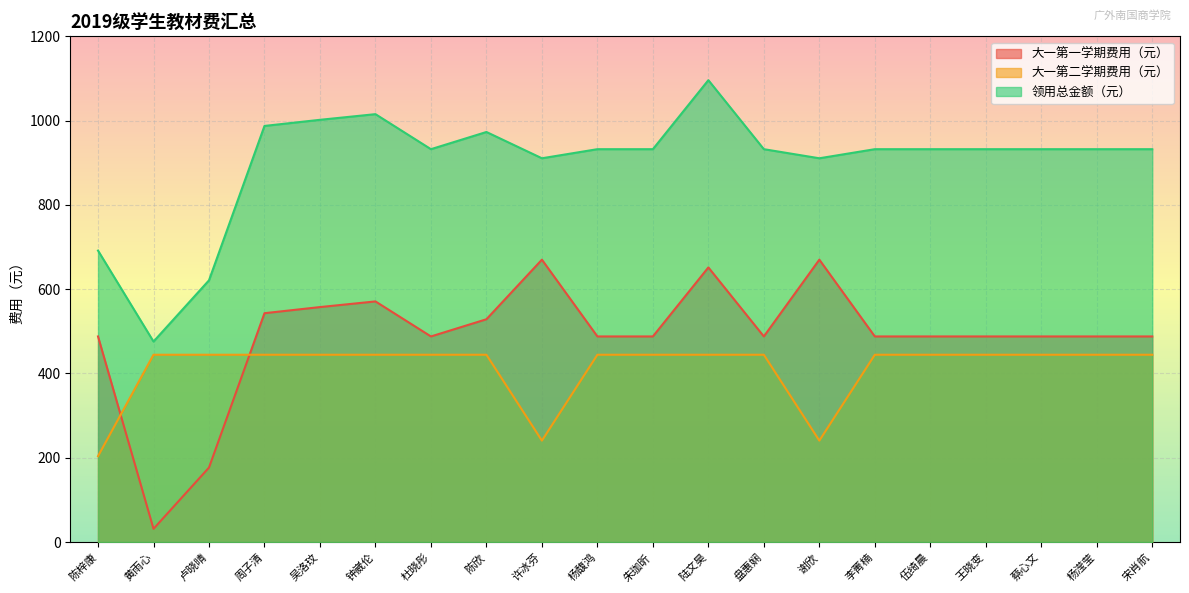

How many lines are shown in the chart?

3